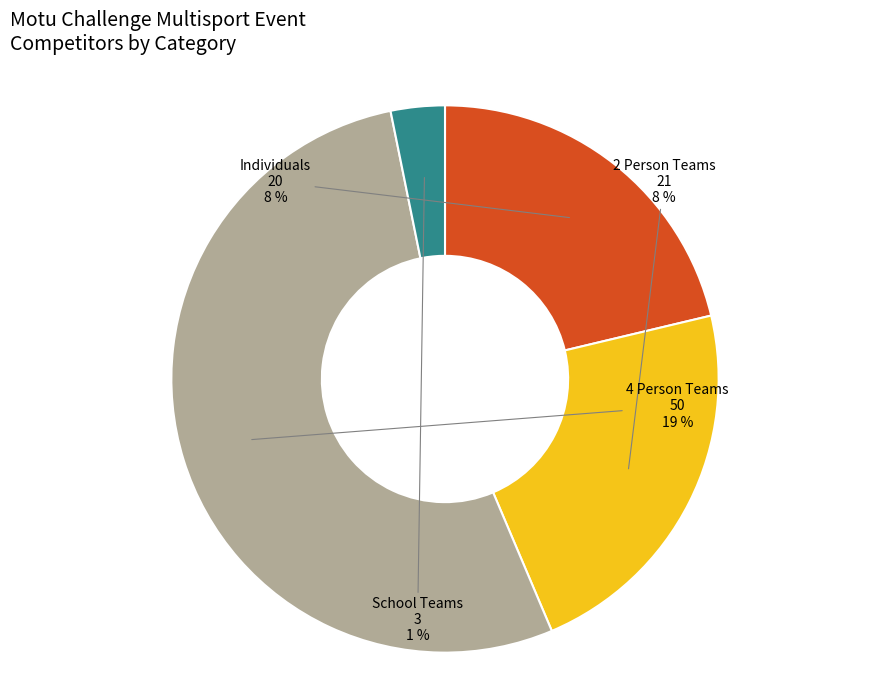

How many segments does this pie chart have?

4